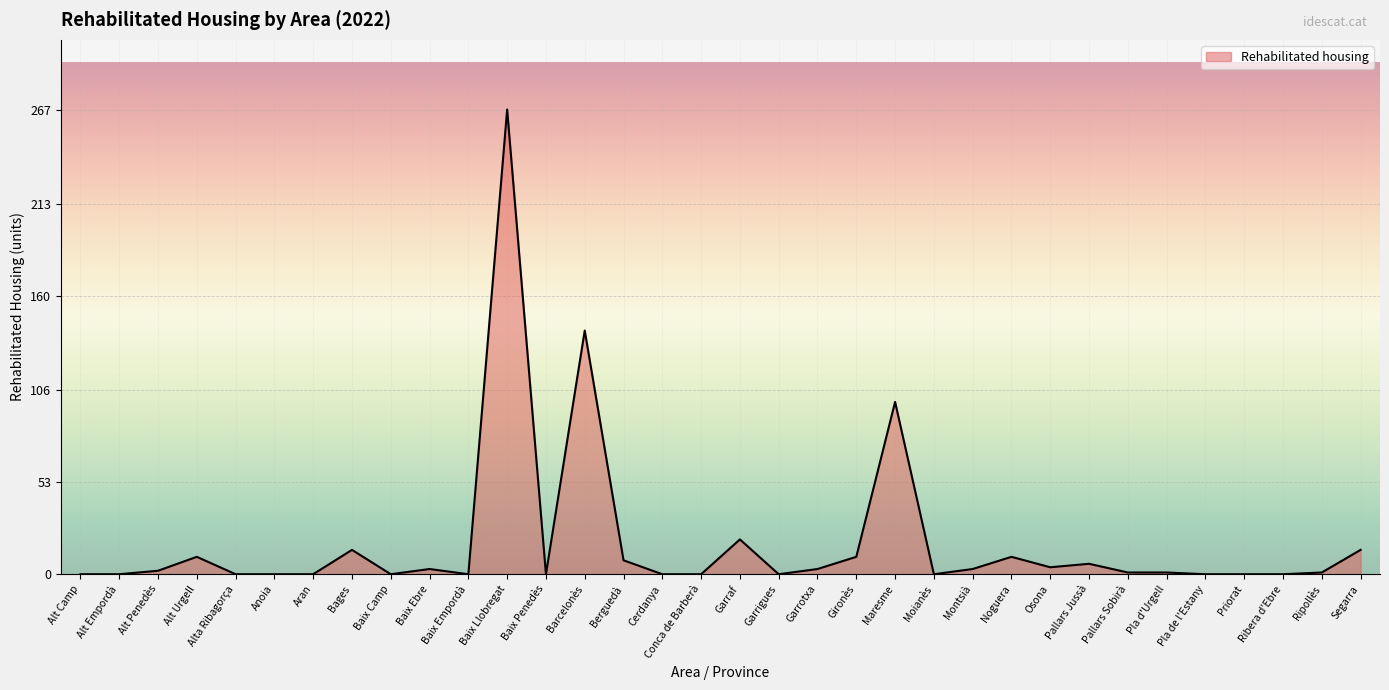

Where is the data nearest to the value 133?

Barcelonès